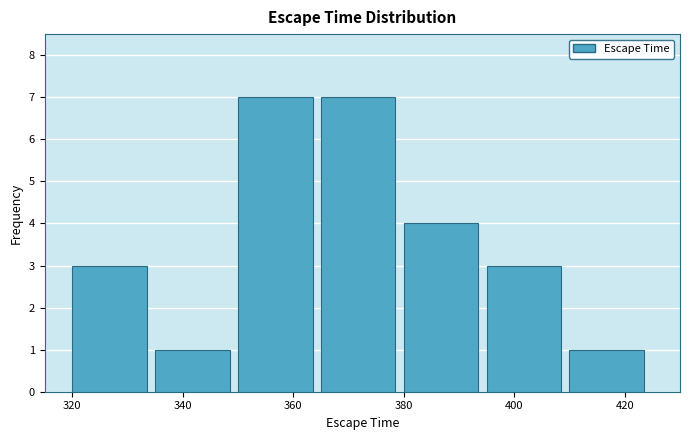

Reading left to right, list every bar in this chart as the range it spans on the x-axis followed by its height. Neither the bar edges nor the heights are printed on the chart, so give them approximately, as read against the axes.

320 to 335: 3
335 to 350: 1
350 to 365: 7
365 to 380: 7
380 to 395: 4
395 to 410: 3
410 to 425: 1